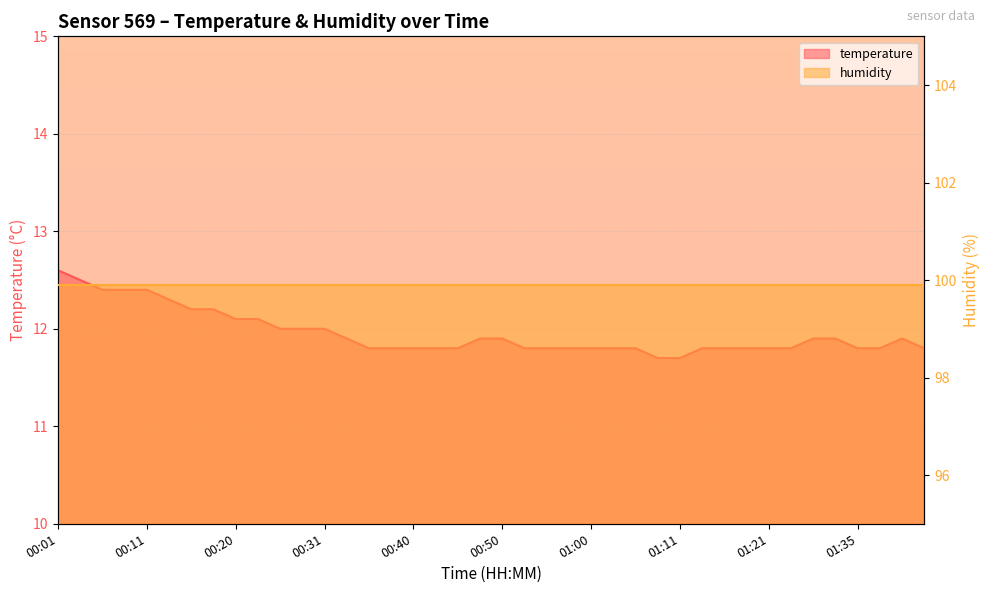

What is the maximum value shown in the chart?

12.6